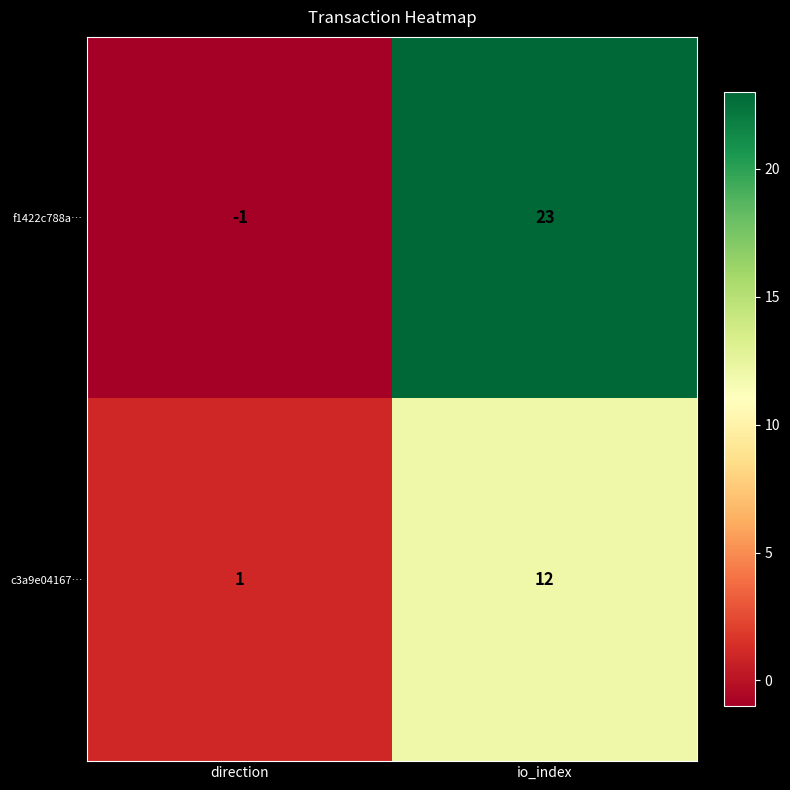

Rank the series by their average value, from lowest to highest.

c3a9e04167…, f1422c788a…